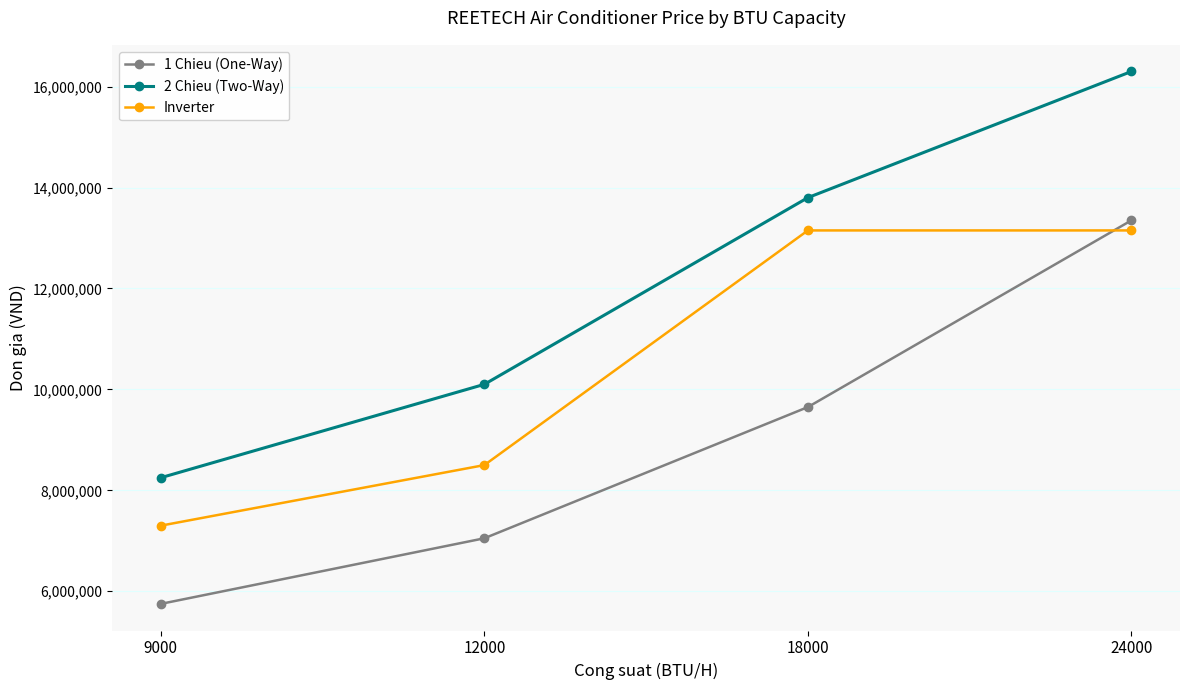

True or false: 2 Chieu (Two-Way) has more than 0 interior local peaks.

False